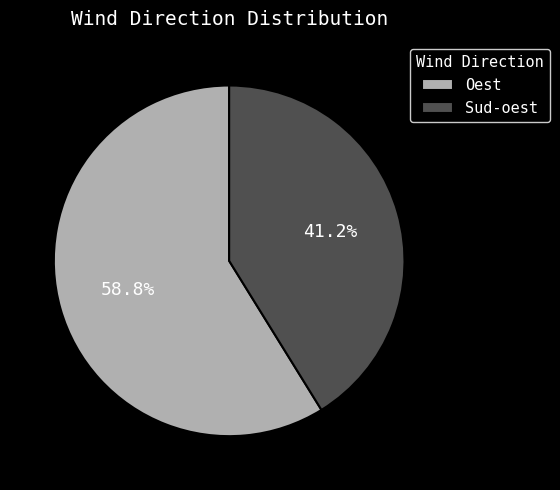

Rank the categories by value from lowest to highest.

Sud-oest, Oest